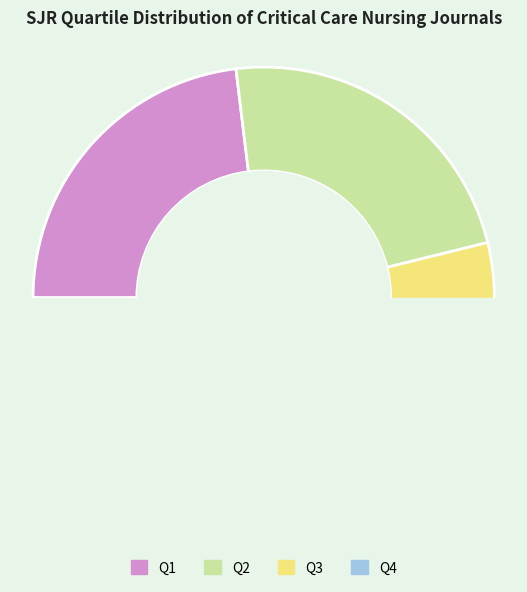

The Q3 slice represents 39% of the pie. True or false?

False